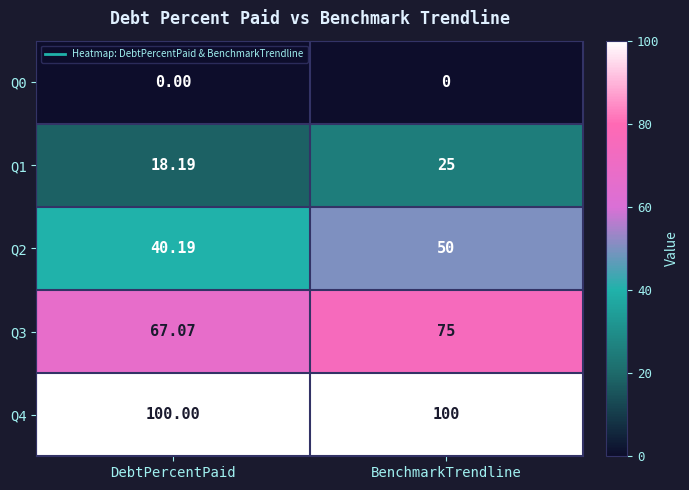

What is the total value across all series at BenchmarkTrendline?

250.0